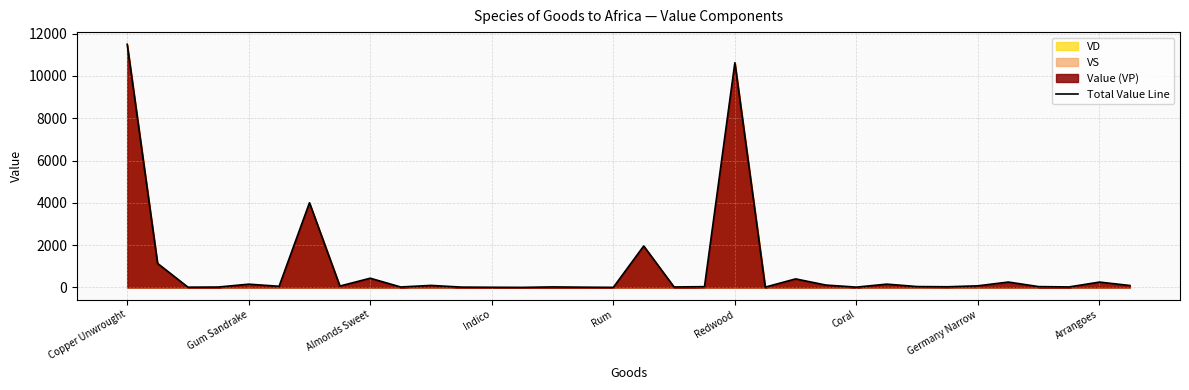

What is the value of the 31st point from the left?

40